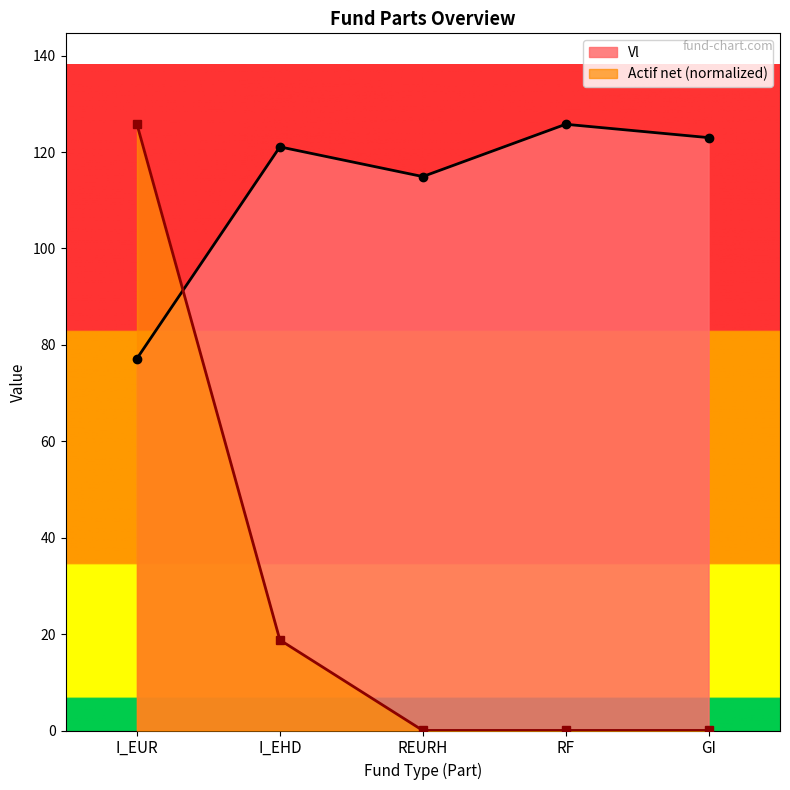

What is the average value of the Actif net series?

28.9